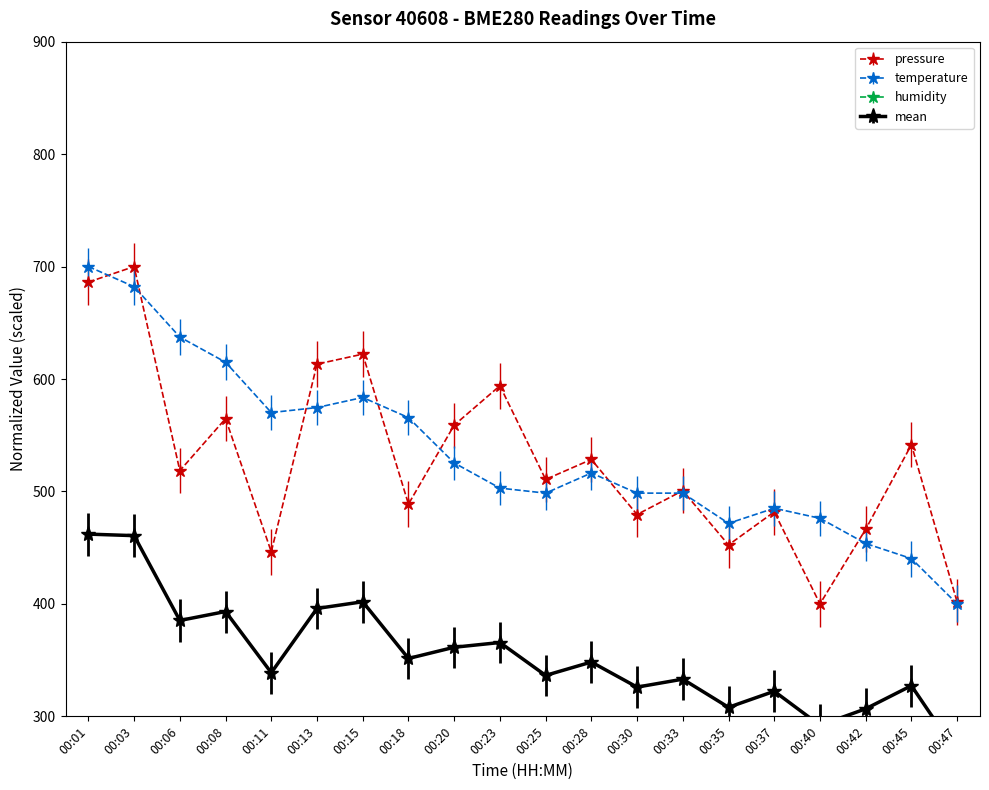

How many times do pressure and temperature cross each other?

9